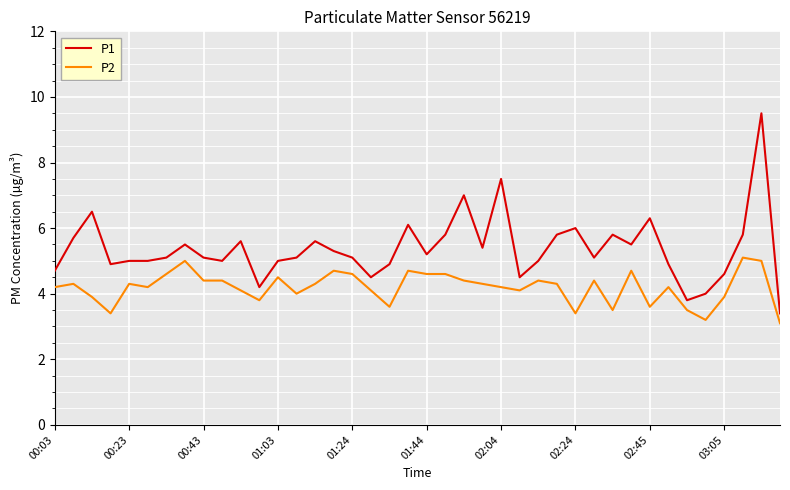

True or false: P1 and P2 intersect in this chart.

False